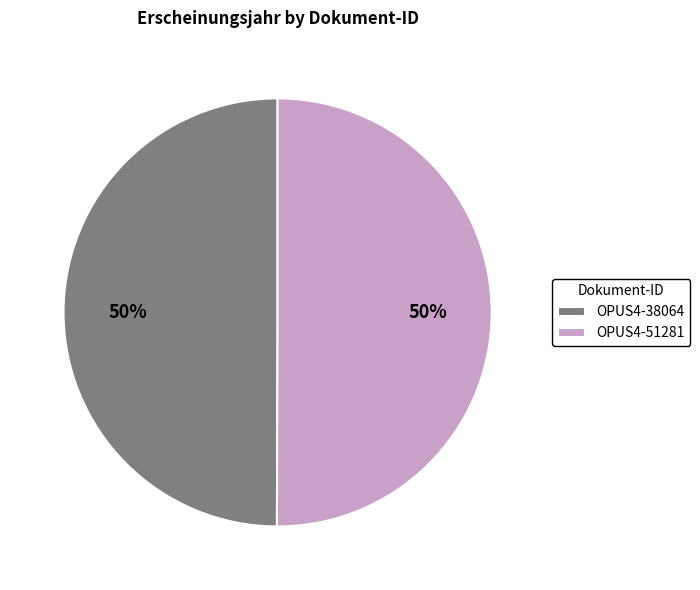

Is it true that OPUS4-38064 is 35% of the pie?

False